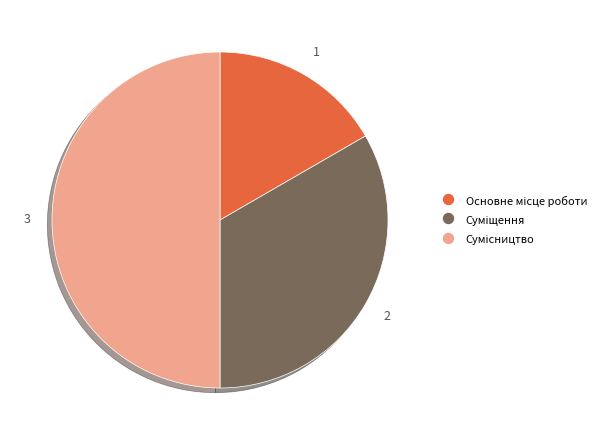

How many segments does this pie chart have?

3